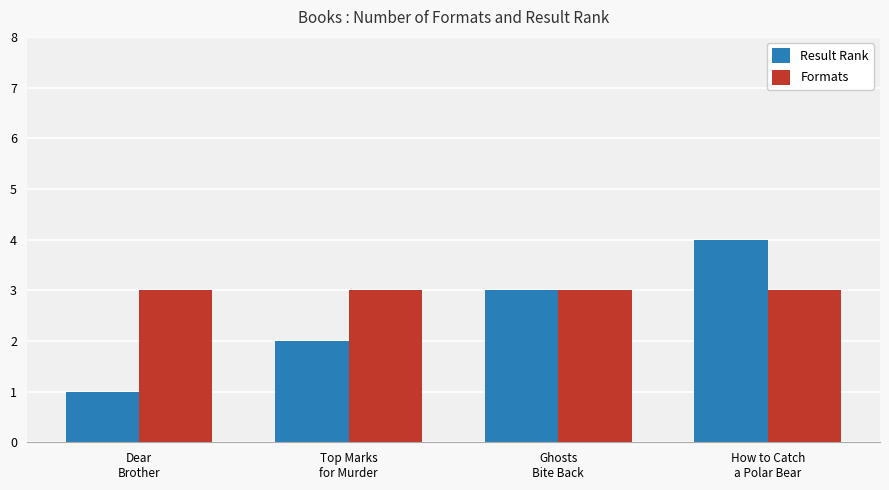

What is the sum of all Result Rank values?

10